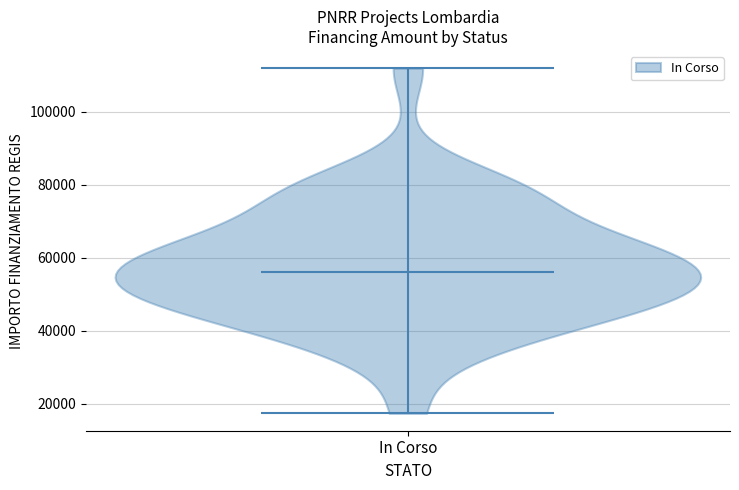

Read this violin plot against the y-axis: where its median line is, and the lowest and highest points the violin reaches. The values are not printed on the chart, so give them approximately, as read against the axis.

median line 56000, lowest point 18000, highest point 112000